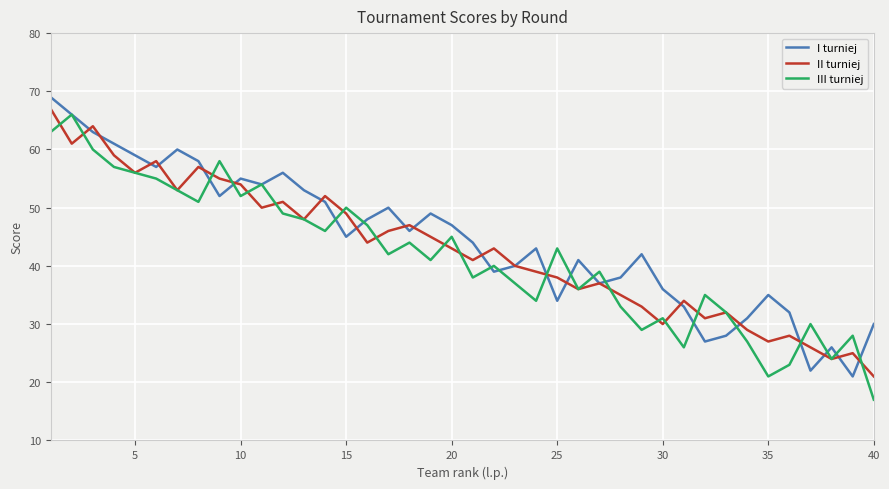

Which series has the largest range (max minus min)?

III turniej